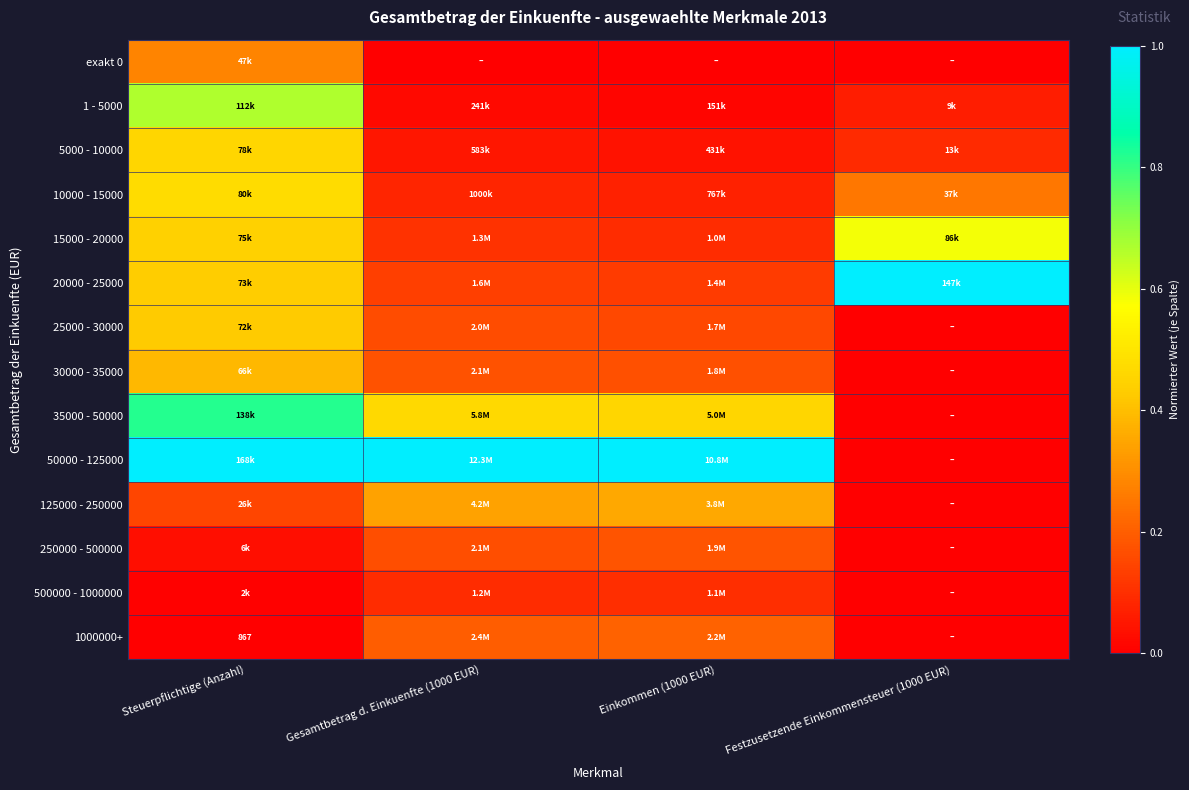

Count the number of categories in the chart.

4